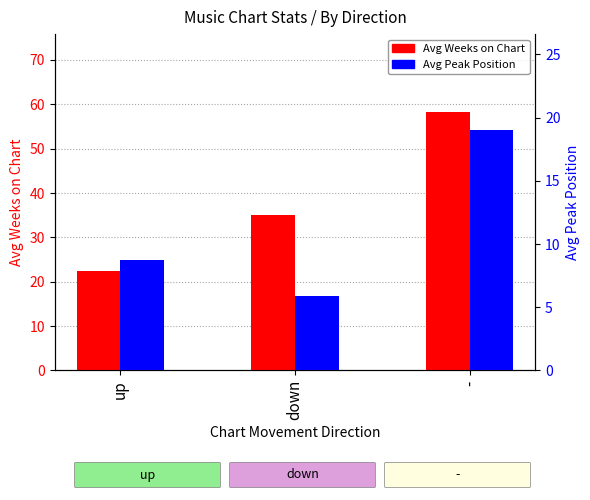

Which has a higher value, - or down?

-